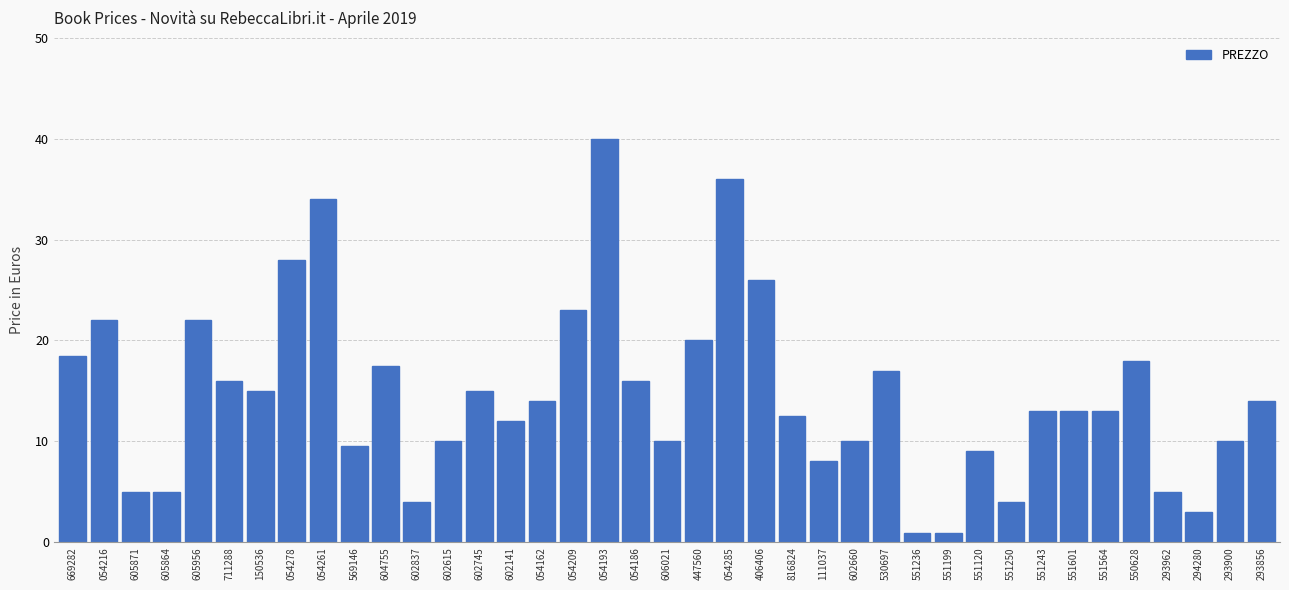

What value does the data have at 294280?

3.0